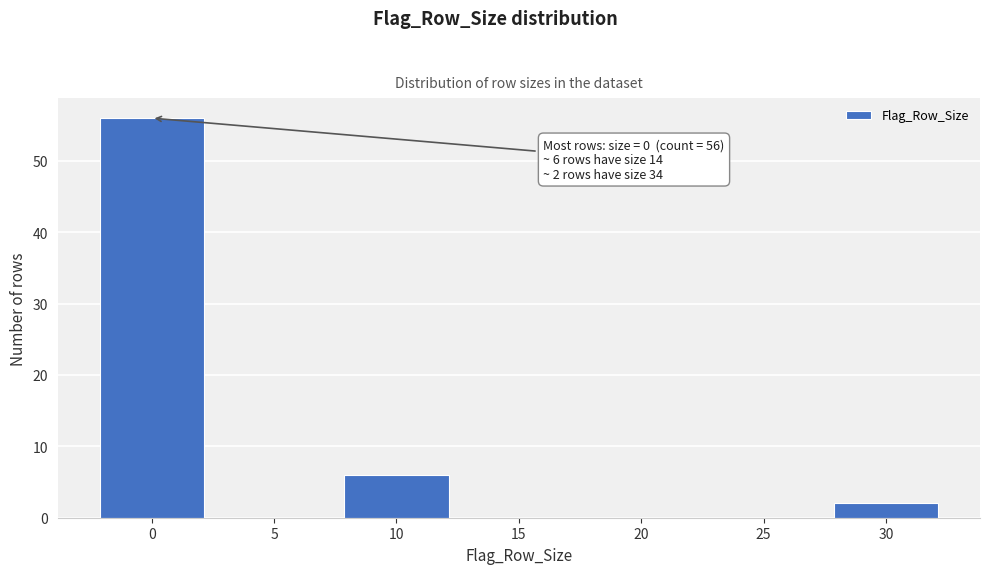

Reading left to right, what are all the values shown in this chart?

0=56	5=0	10=6	15=0	20=0	25=0	30=2